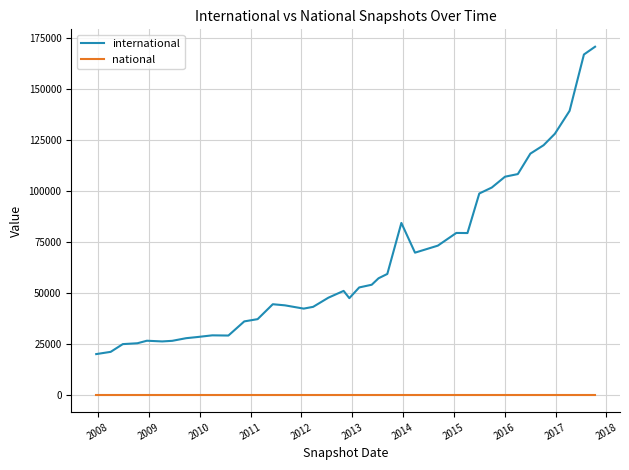

What is the difference between the maximum and minimum values in the international series?

150734